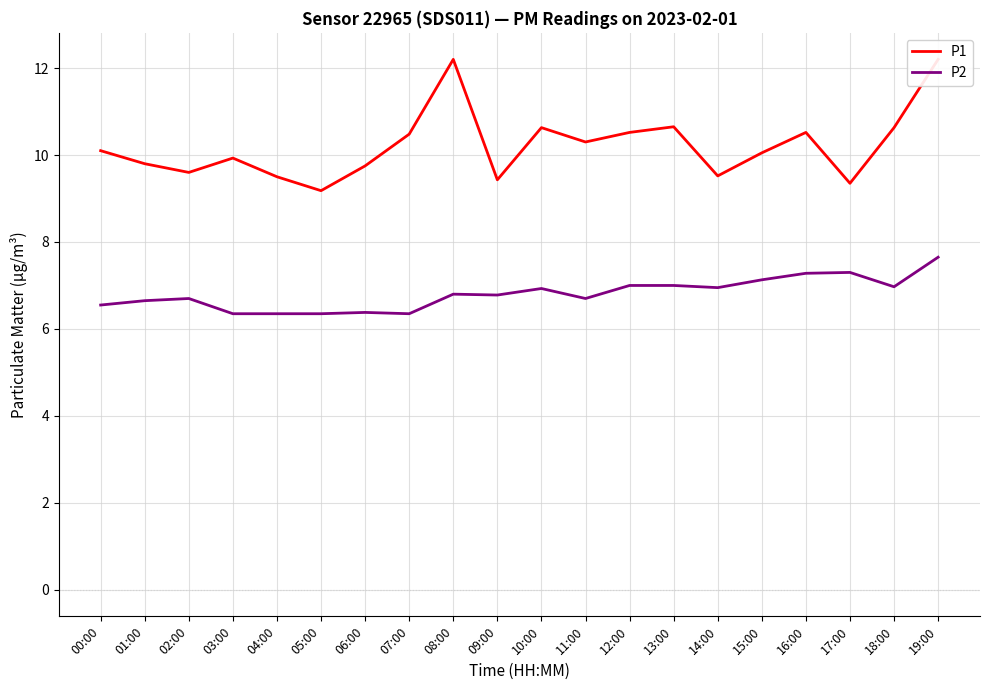

At which category is the sum across all series the highest?

19:00